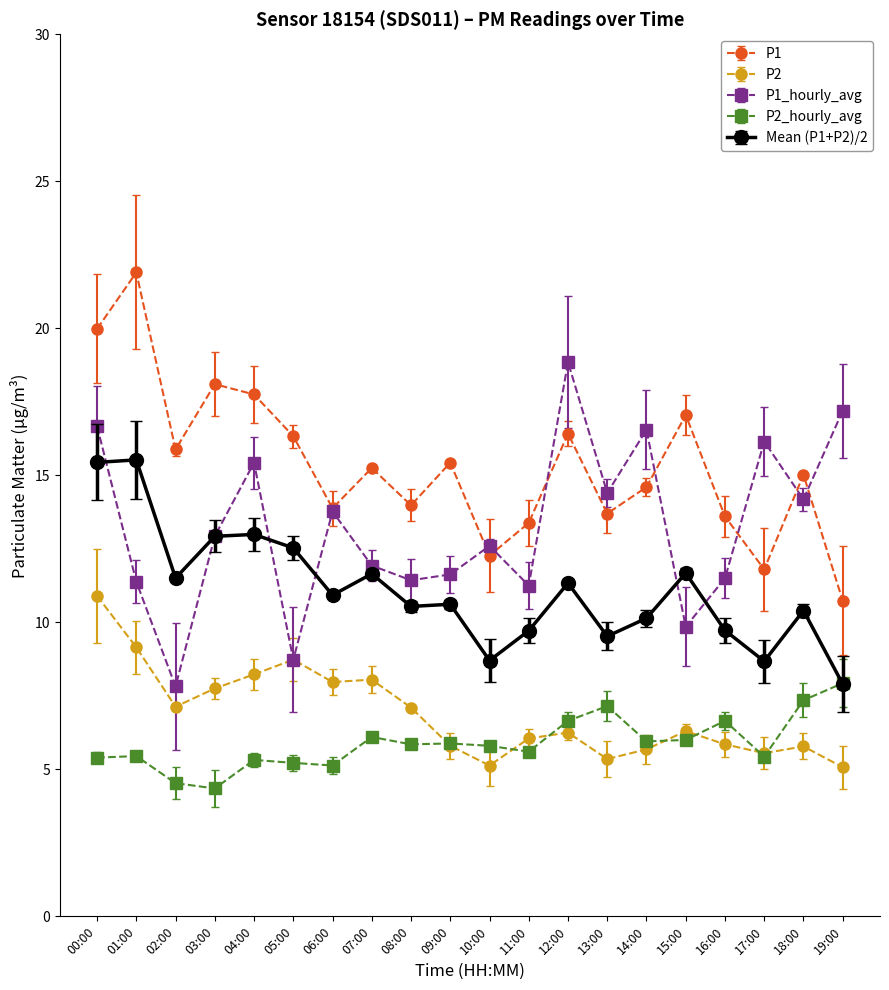

What is the sum of the P2 values at 07:00 and 01:00?

17.2